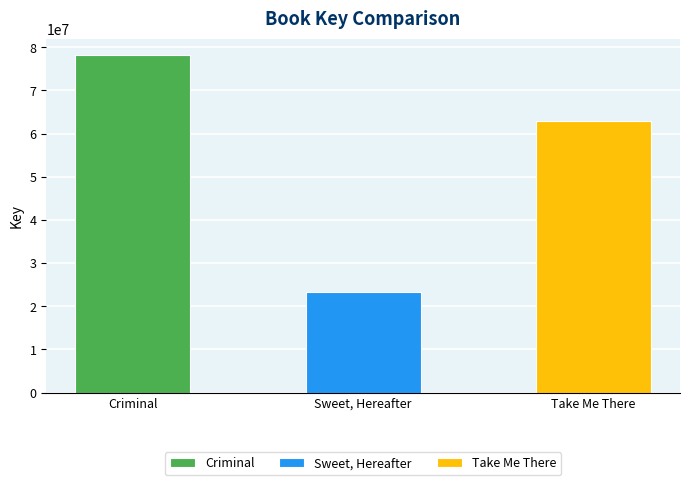

What is the label of the 2nd bar from the right?

Sweet, Hereafter